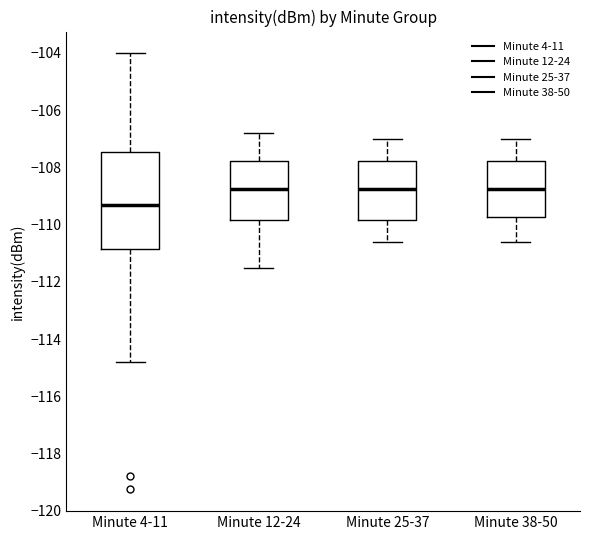

Which box has the lowest median line?

Minute 4-11